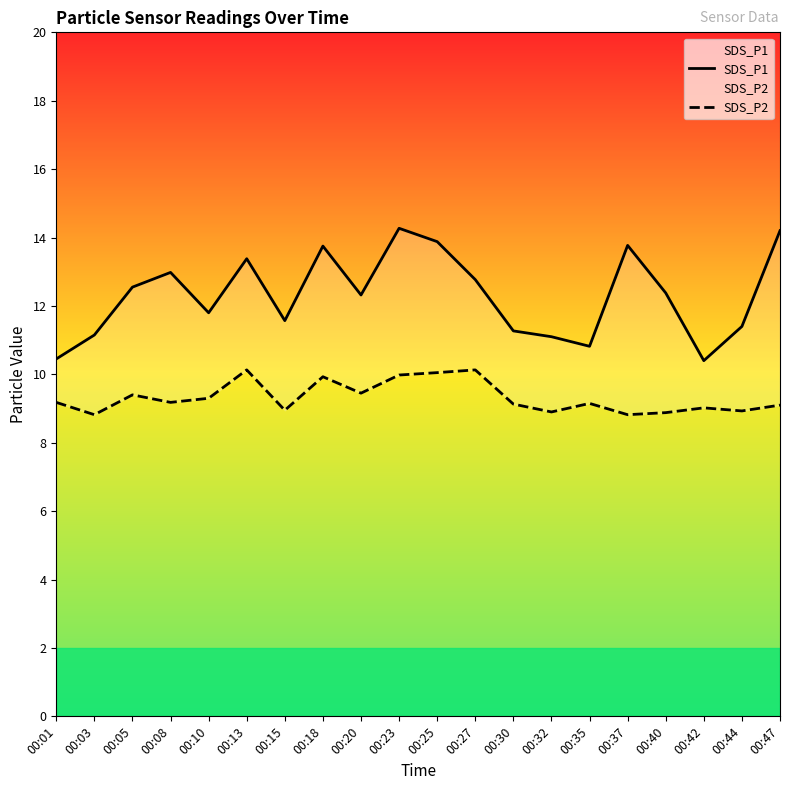

How many lines are shown in the chart?

2